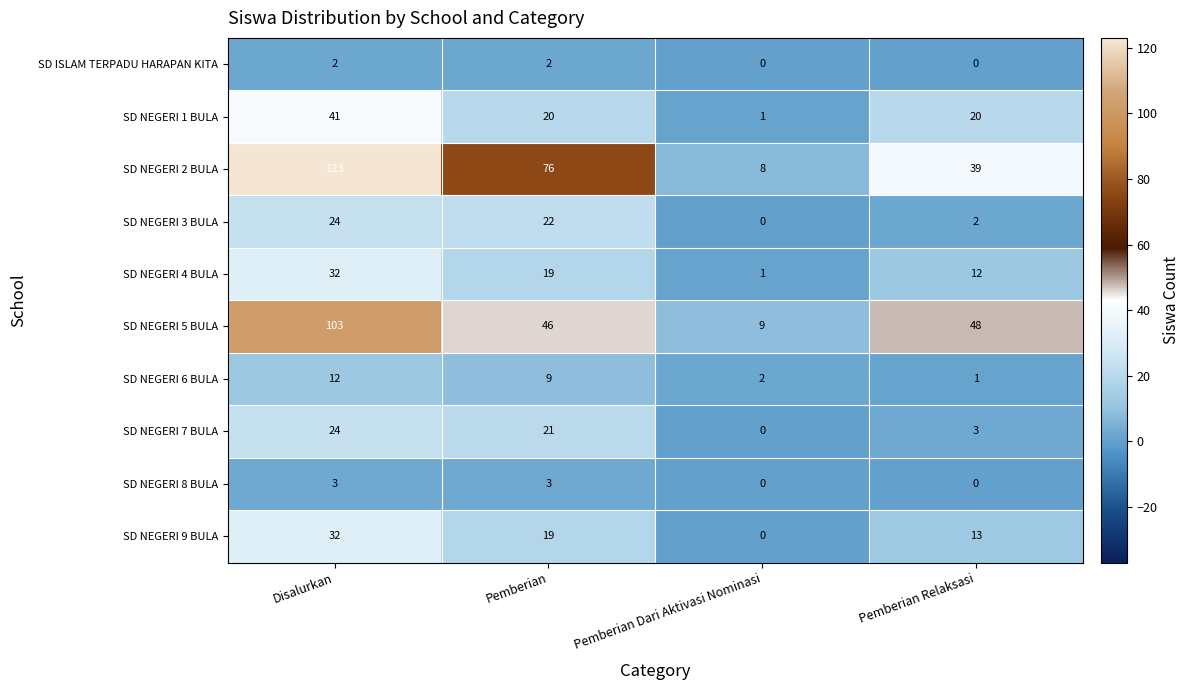

What is the average value of the SD NEGERI 9 BULA series?

16